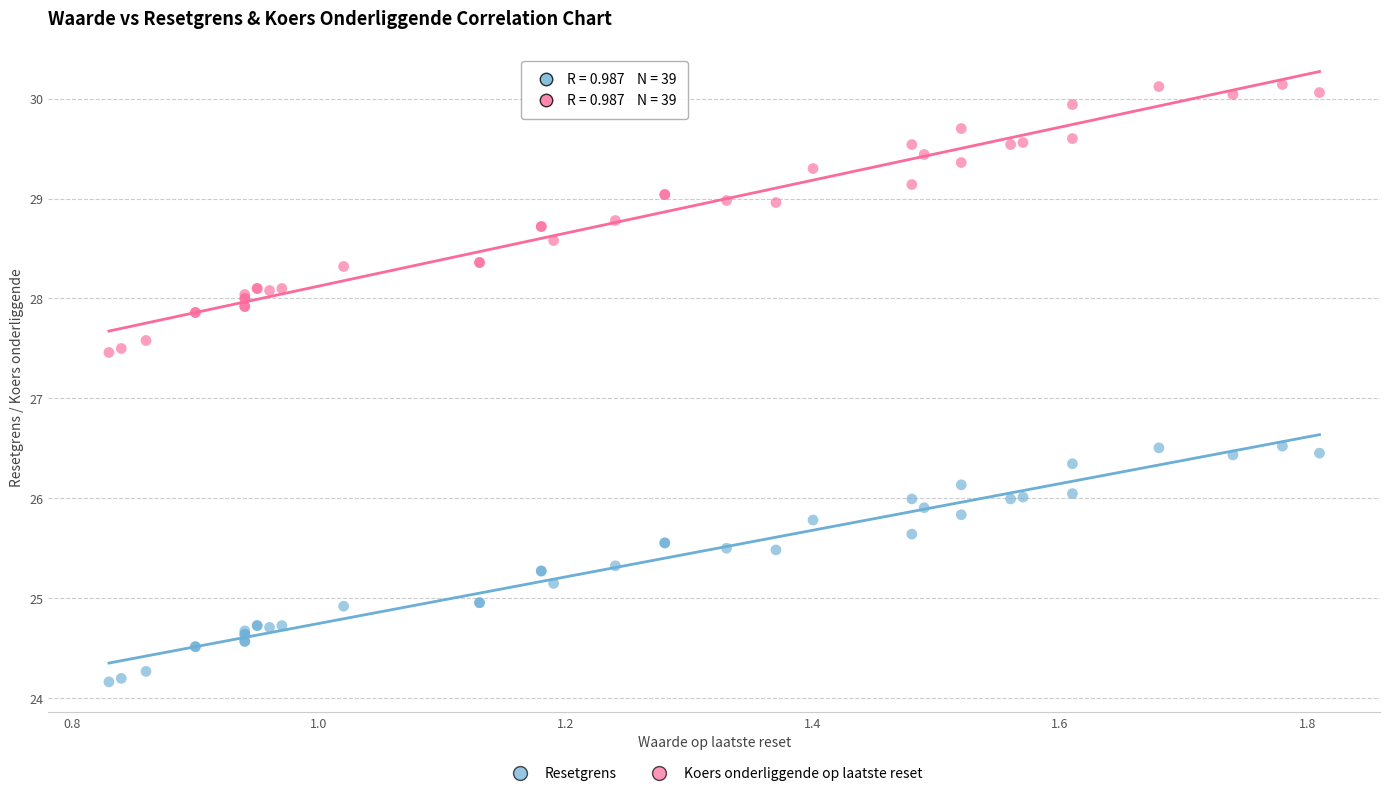

Which series contains the highest Y value?

Koers onderliggende op laatste reset